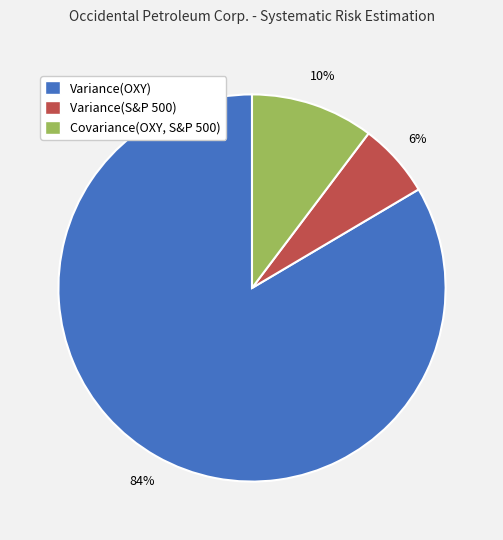

True or false: Variance(S&P 500) accounts for 14% of the total.

False